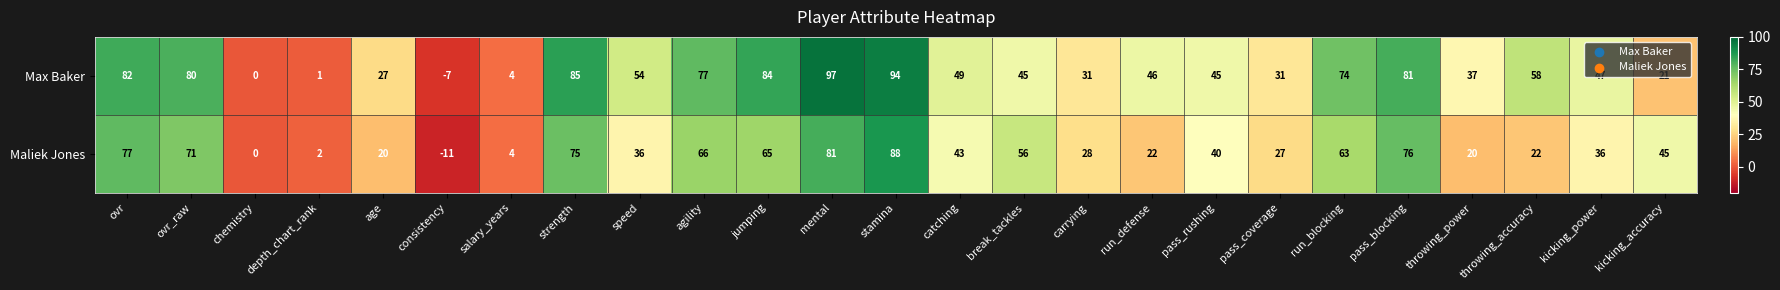

What is the average value of the Maliek Jones series?

42